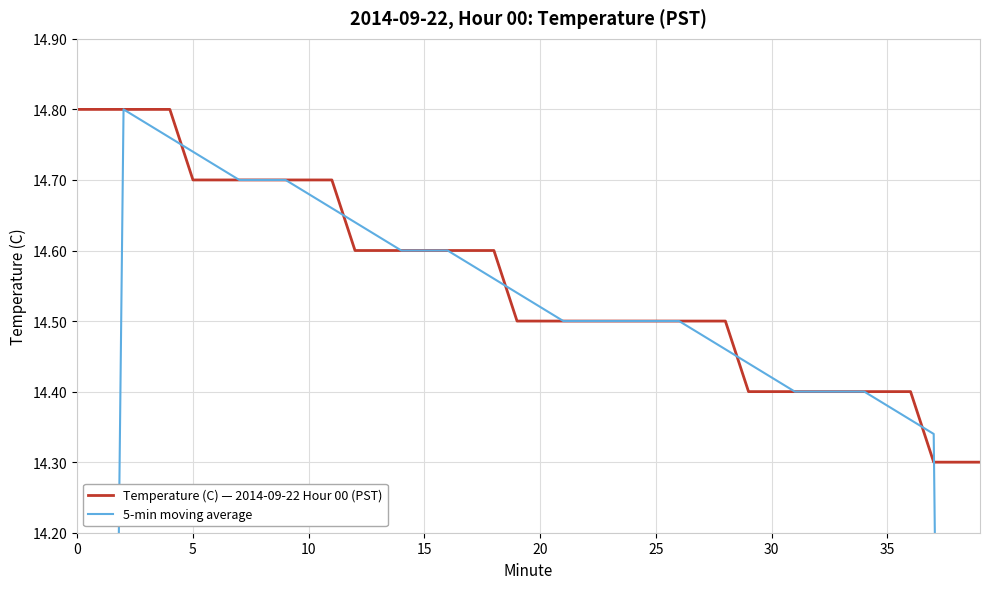

What is the maximum value for Temperature (C) — 2014-09-22 Hour 00 (PST)?

14.8